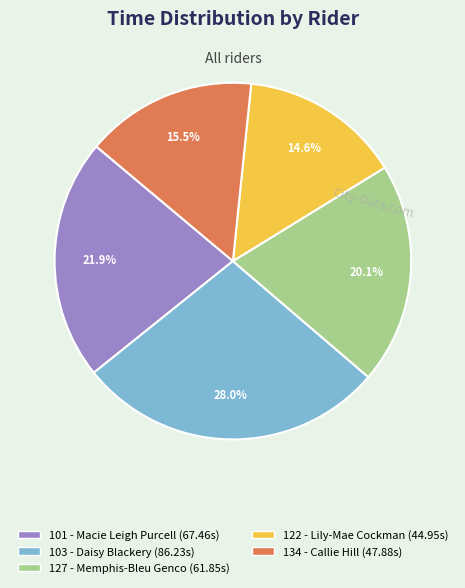

Which category has the smallest portion of the pie?

122 - Lily-Mae Cockman